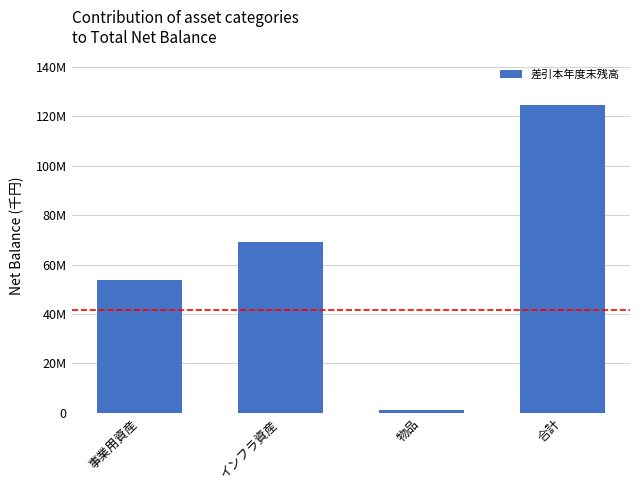

Does the chart contain any negative values?

No